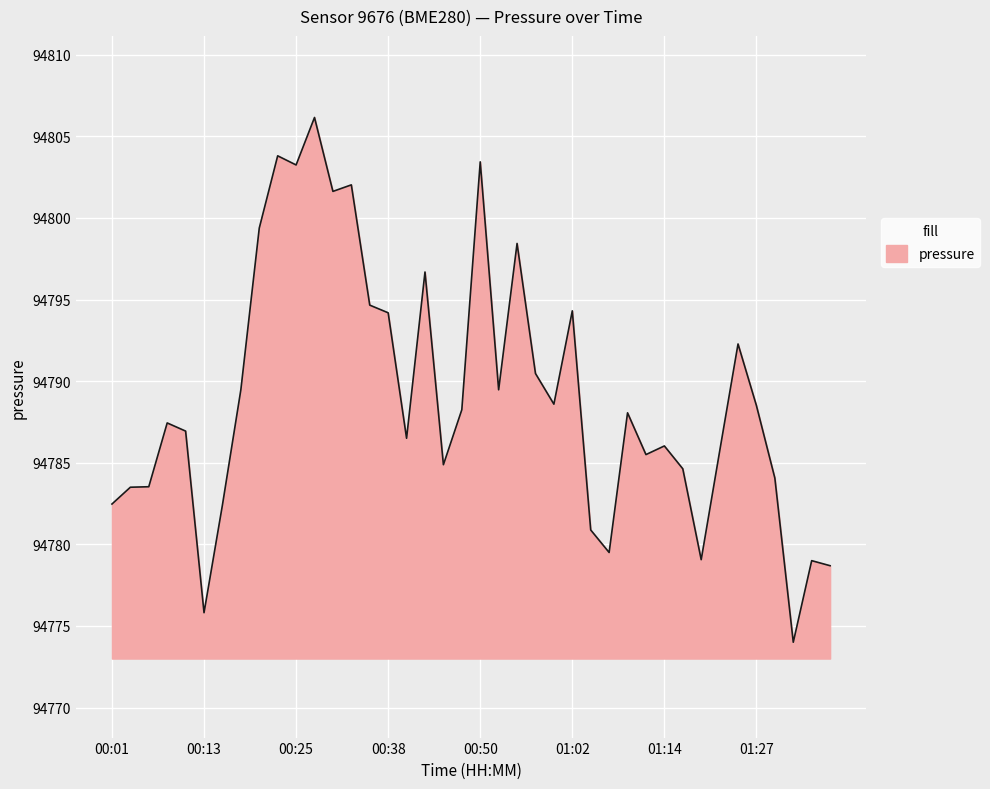

What is the maximum value shown in the chart?

94806.2